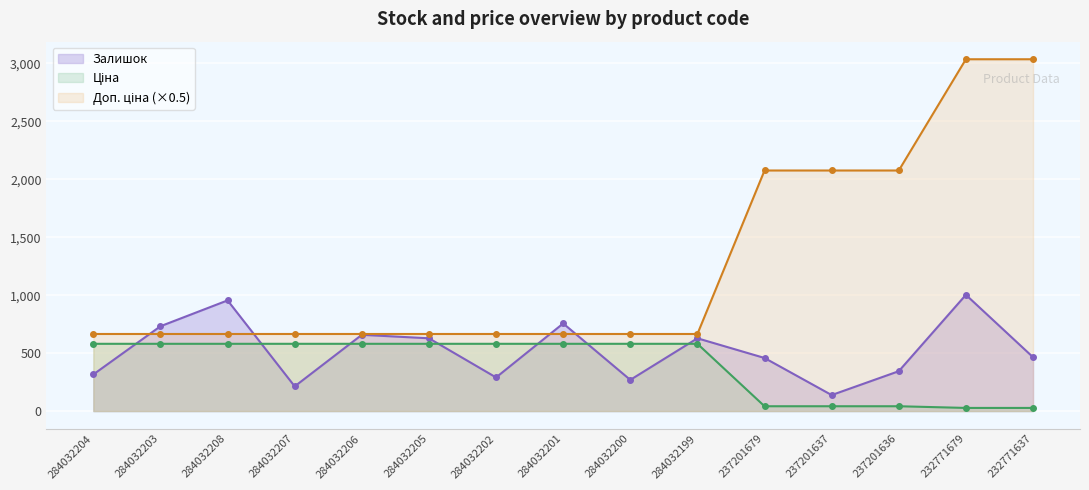

The Ціна series shows 23.8 at 237201636. True or false?

False